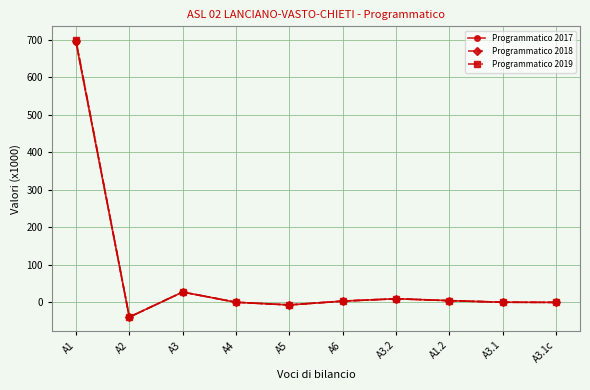

How many series are shown in this chart?

3